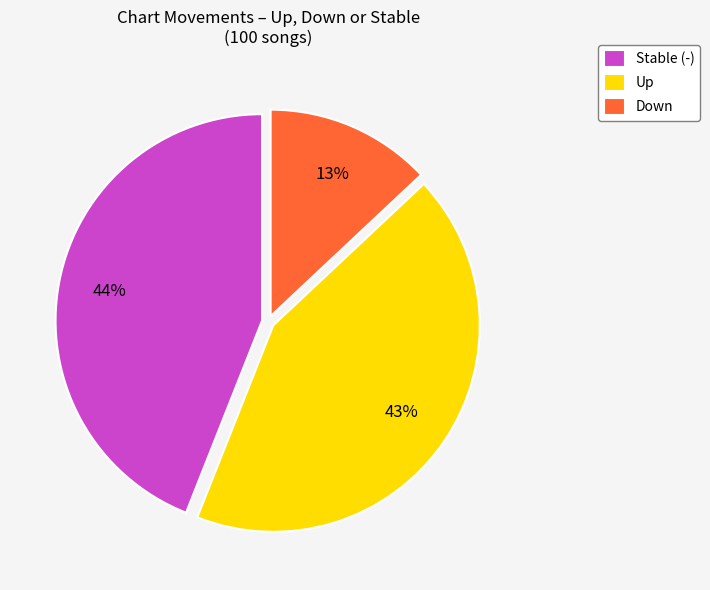

What percentage is the Stable (-) slice, to the nearest percent?

44%